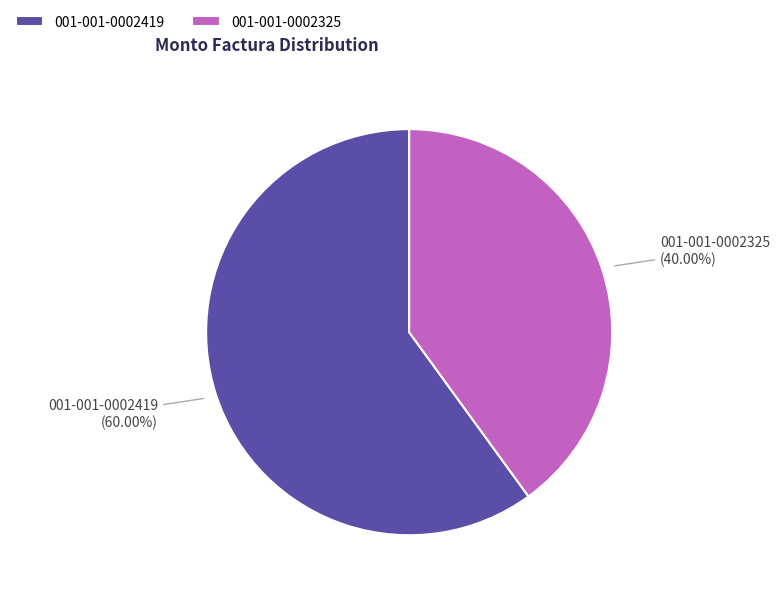

To the nearest percent, what is the difference between the 001-001-0002419 and 001-001-0002325 slice percentages?

20%